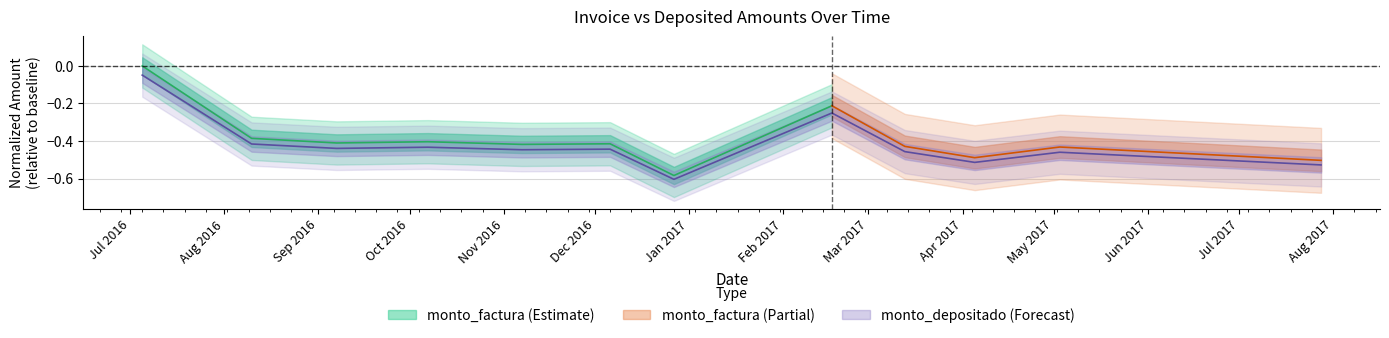

Which label corresponds to the smallest value in the chart?

2016-12-27